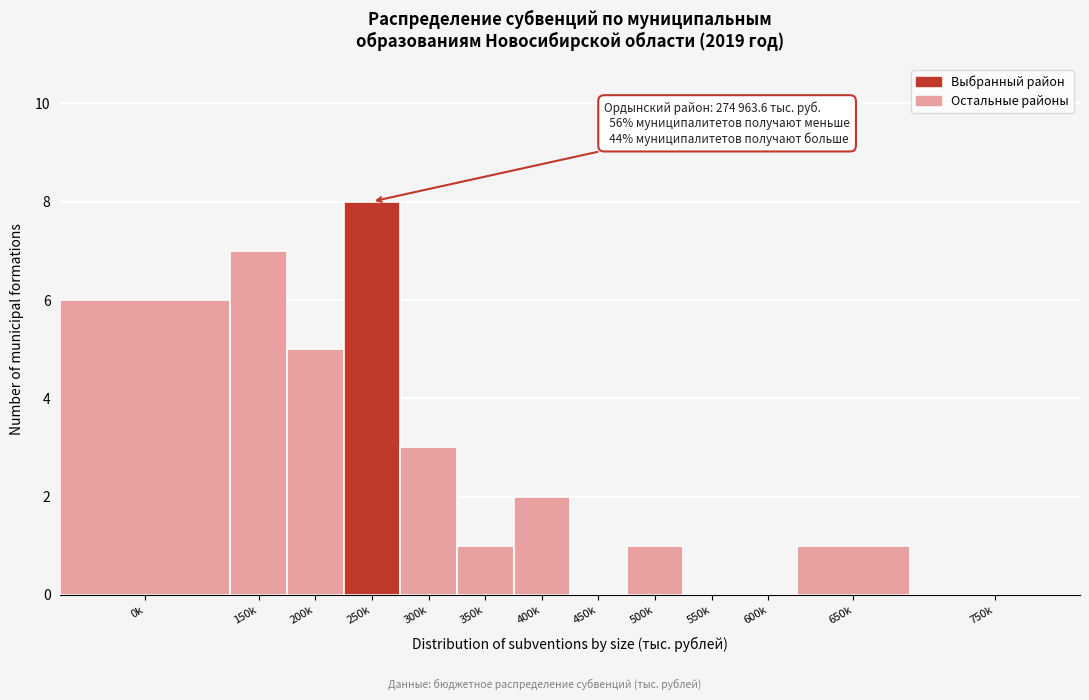

Reading left to right, transcribe all the data shown in this chart.

0k=6	150k=7	200k=5	250k=8	300k=3	350k=1	400k=2	450k=0	500k=1	550k=0	600k=0	650k=1	750k=0